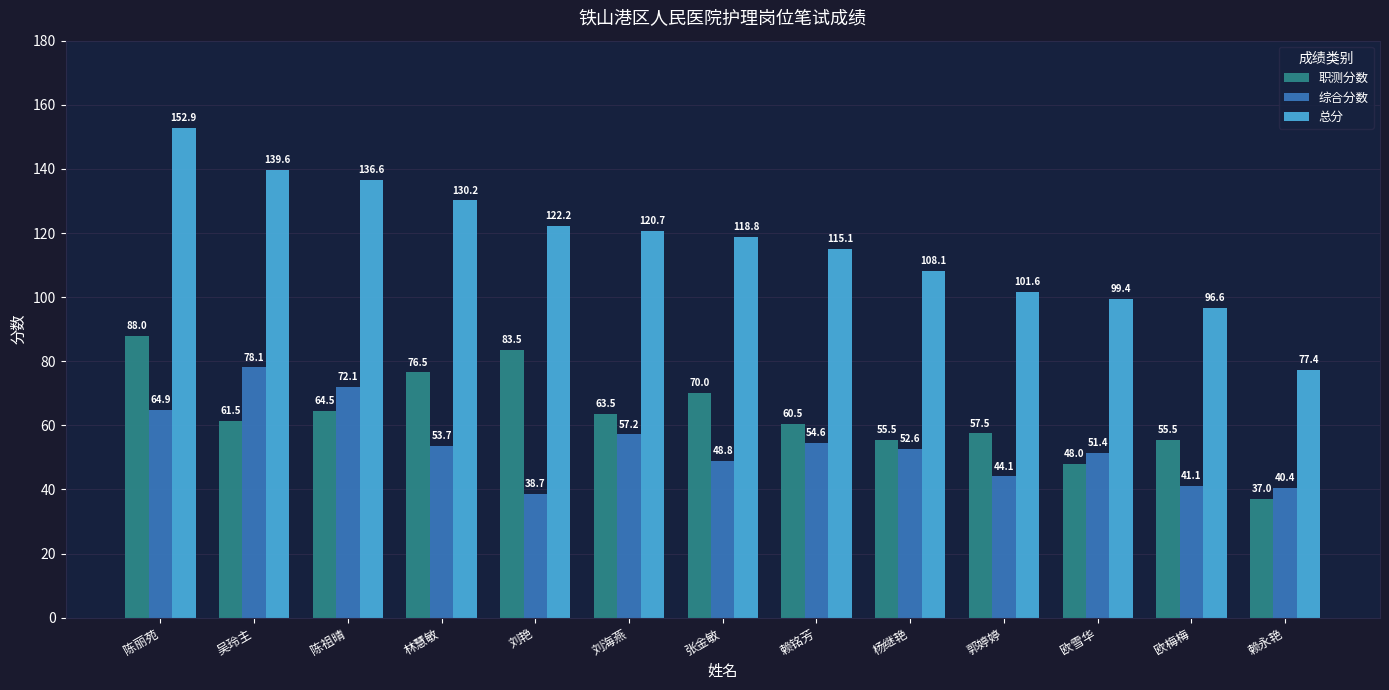

What is the sum of all 职测分数 values?

821.5